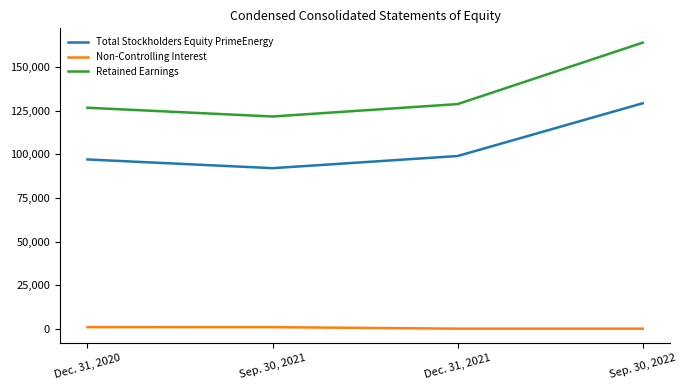

What position from the right is Dec. 31, 2020?

4